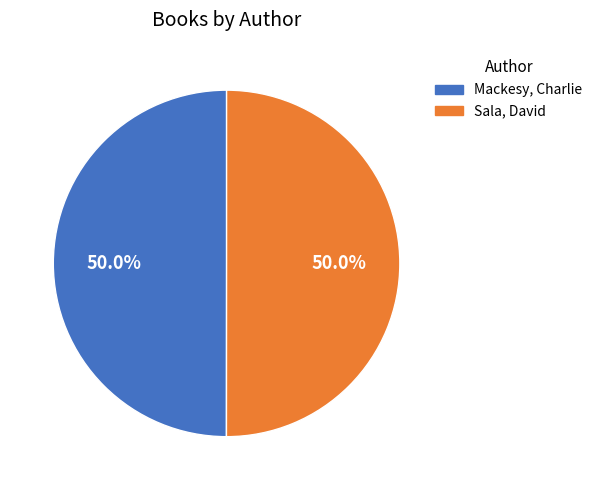

Do Mackesy, Charlie and Sala, David together represent more than half of the pie?

Yes